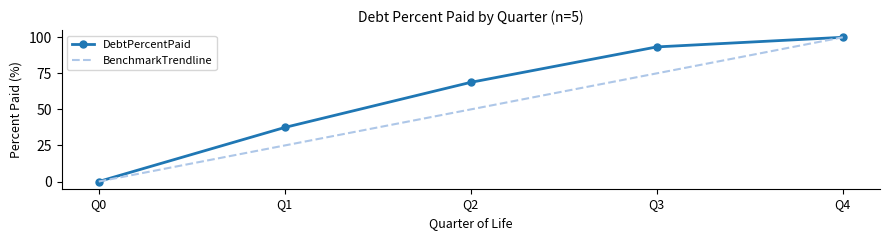

What is the sum of all BenchmarkTrendline values?

250.0